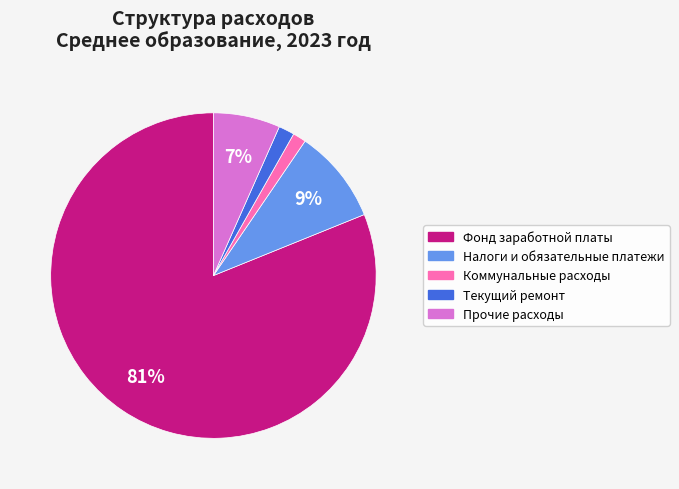

How many segments does this pie chart have?

5